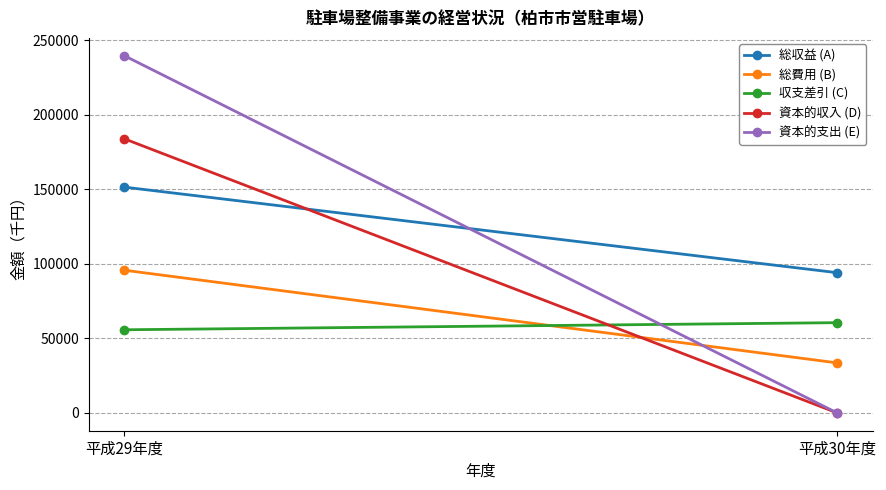

What position from the left is 平成30年度?

2